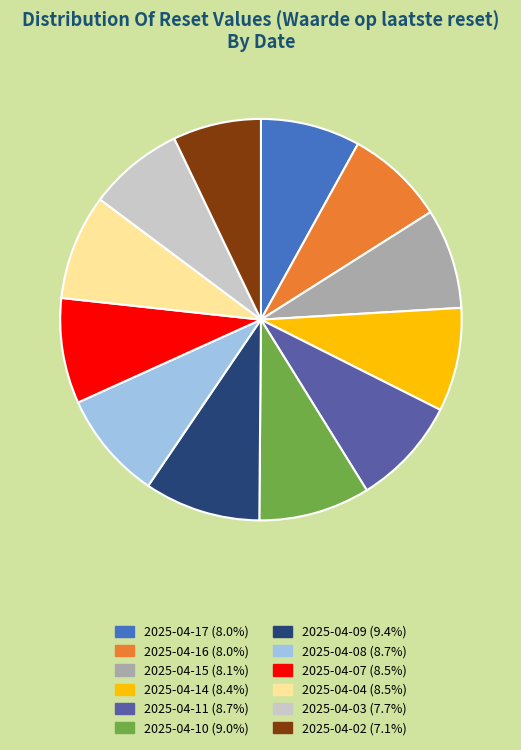

Approximately how many times larger is the value at 2025-04-14 (8.4%) compared to 2025-04-17 (8.0%)?

1.0